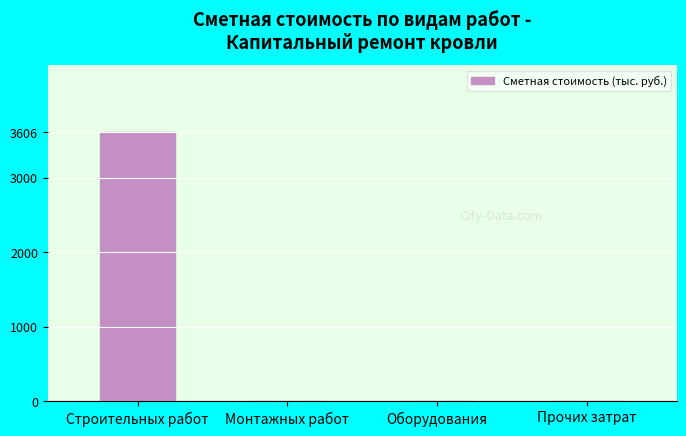

What is the sum of all values?

3606.9